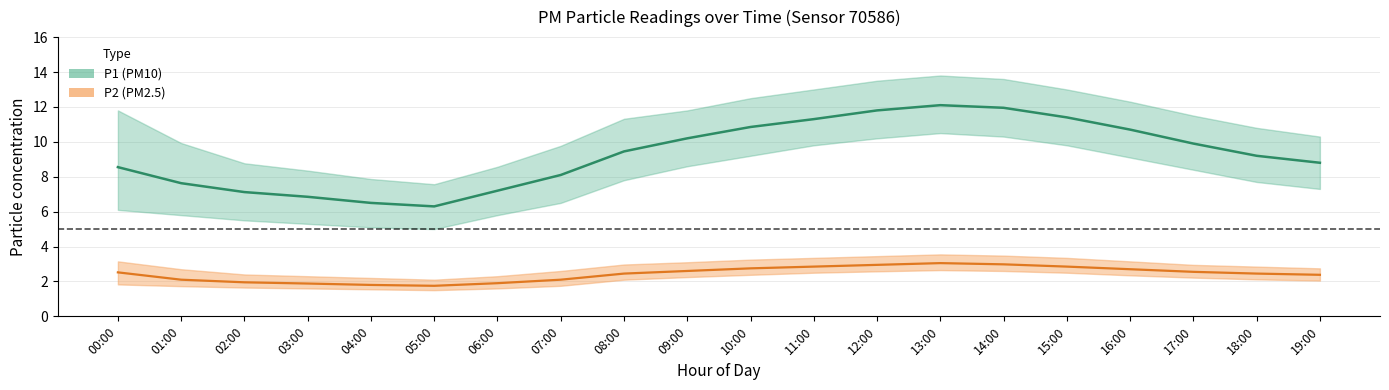

Which series has the widest spread of values?

P1_hi